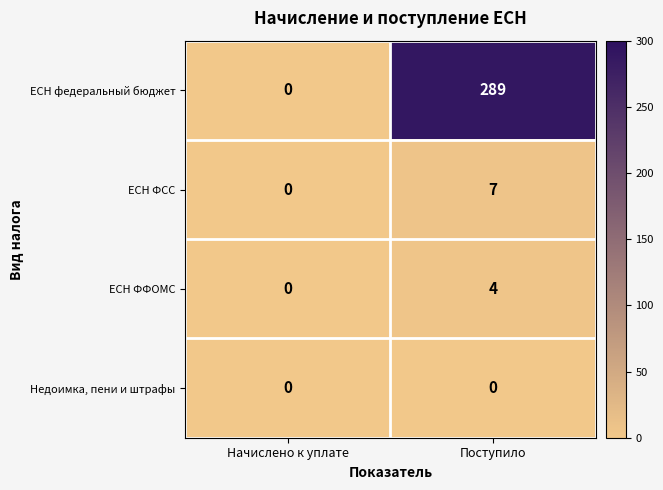

Rank the categories by ЕСН федеральный бюджет value from highest to lowest.

Поступило, Начислено к уплате